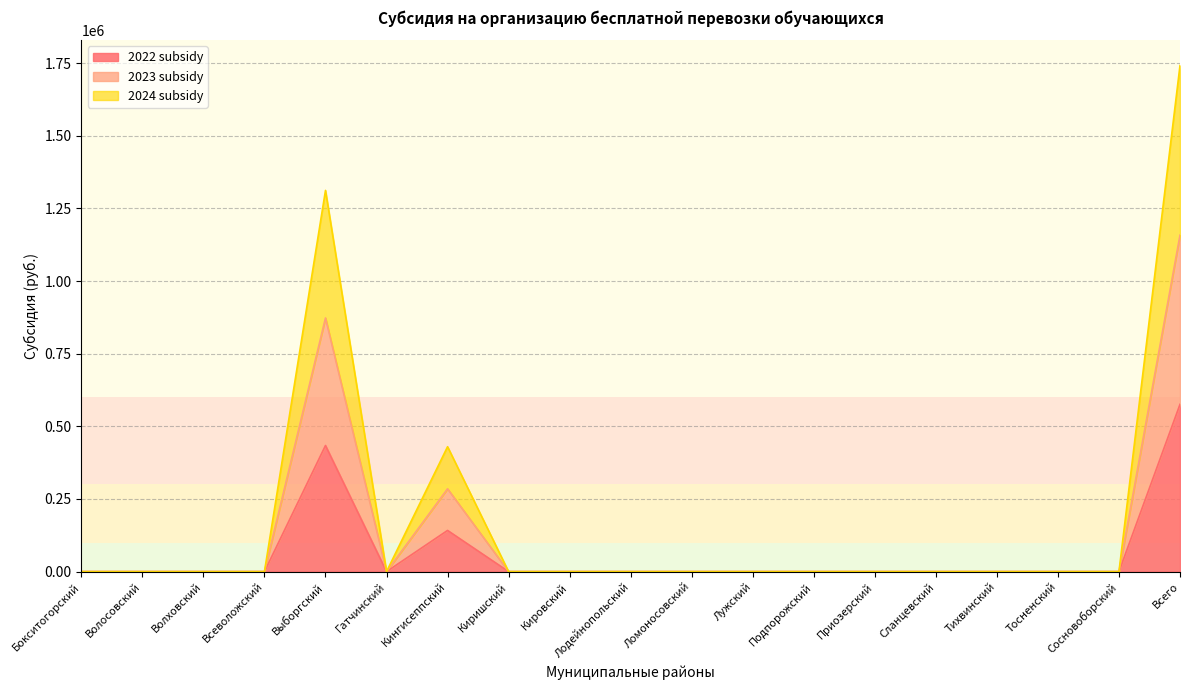

The 2024 subsidy series shows 0 at Всеволожский. True or false?

True